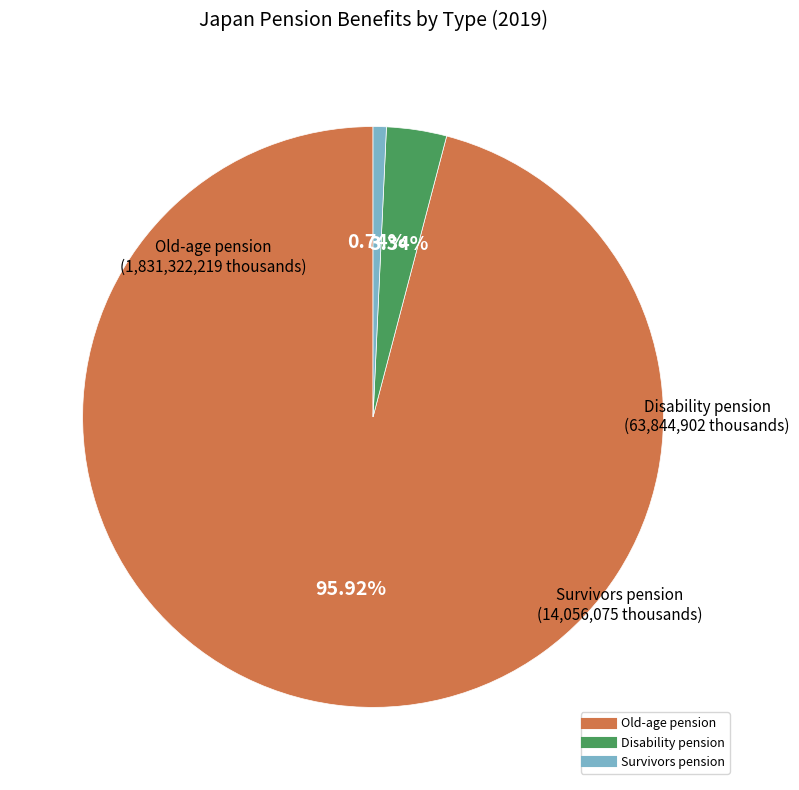

Which category accounts for the majority?

Old-age pension